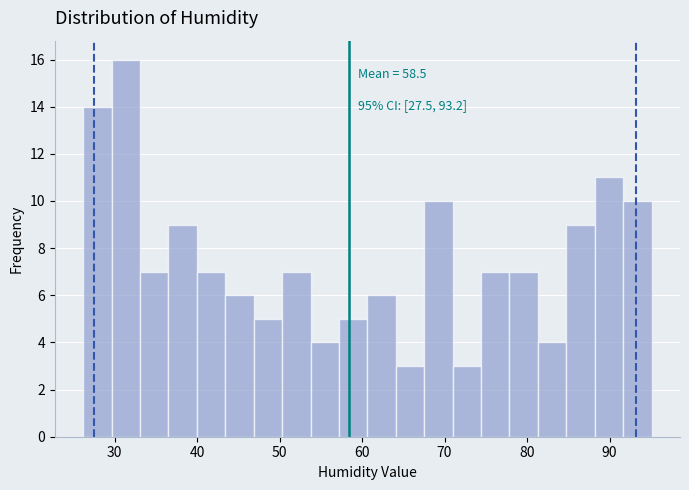

Around what value on the x-axis is the tallest bar? Give the approximate position of its centre, as read against the axis.

31